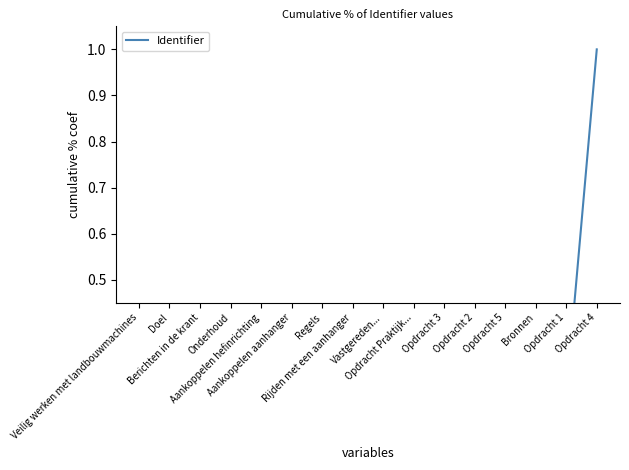

True or false: the data has more than 0 interior local peaks.

False